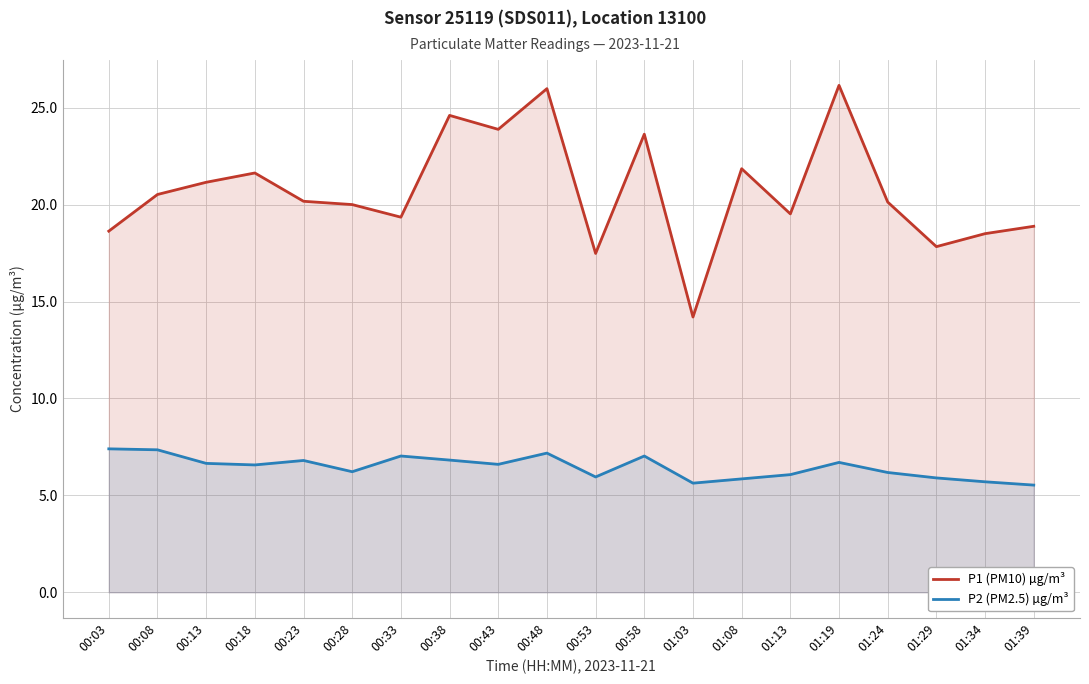

What is the difference between the maximum and minimum values in the P1 (PM10) µg/m³ series?

11.9